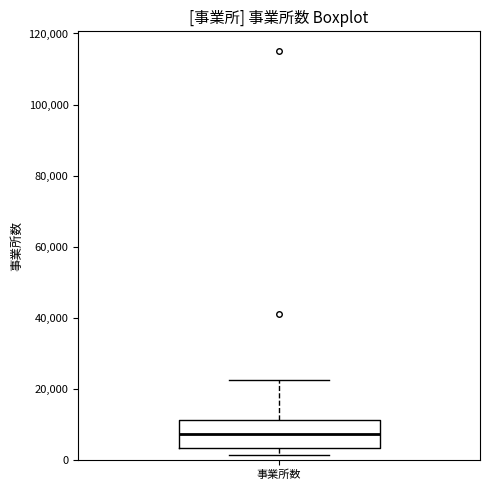

Read this box plot against the y-axis: the position of the median line, the range covered by the box, and the ends of both whiskers. The values are not printed on the chart, so give them approximately, as read against the axis.

median 8000, box 4000 to 12000, whiskers 2000 to 22000